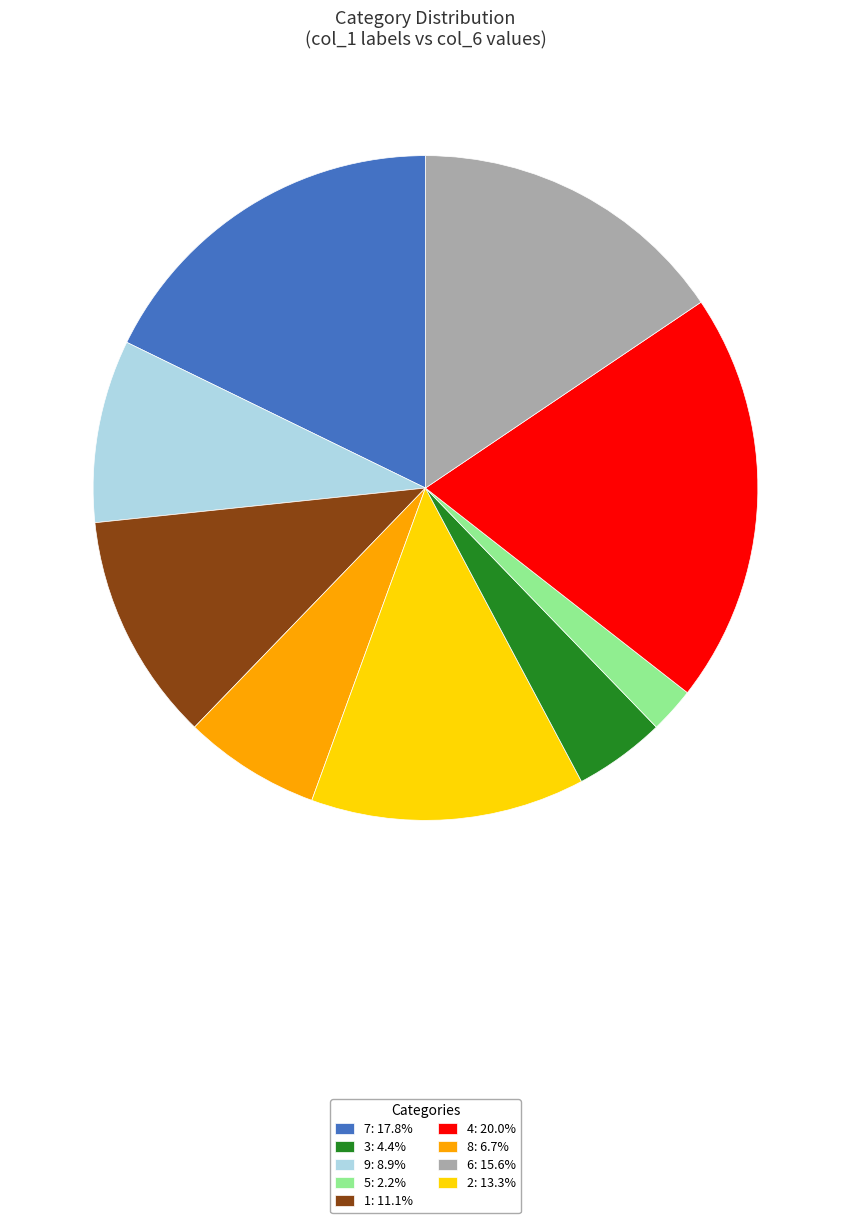

How many segments does this pie chart have?

9